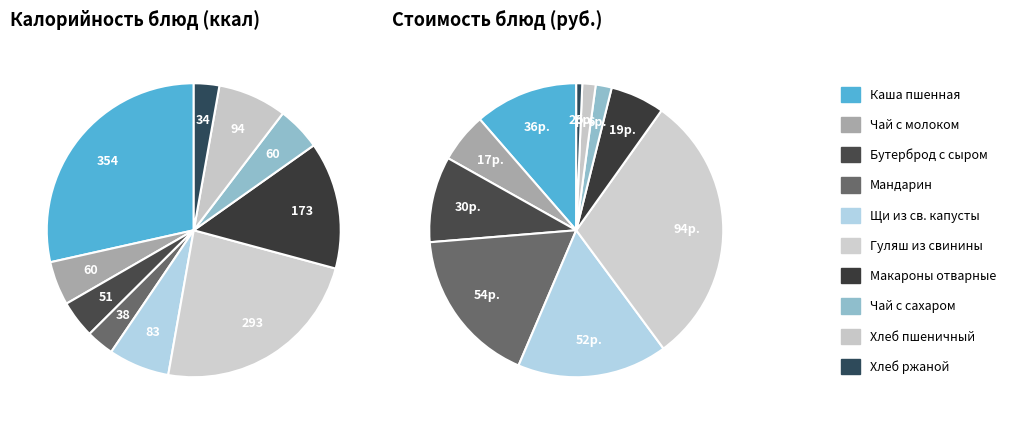

To the nearest percent, what is the combined percentage of Чай с сахаром and Хлеб ржаной?

2%